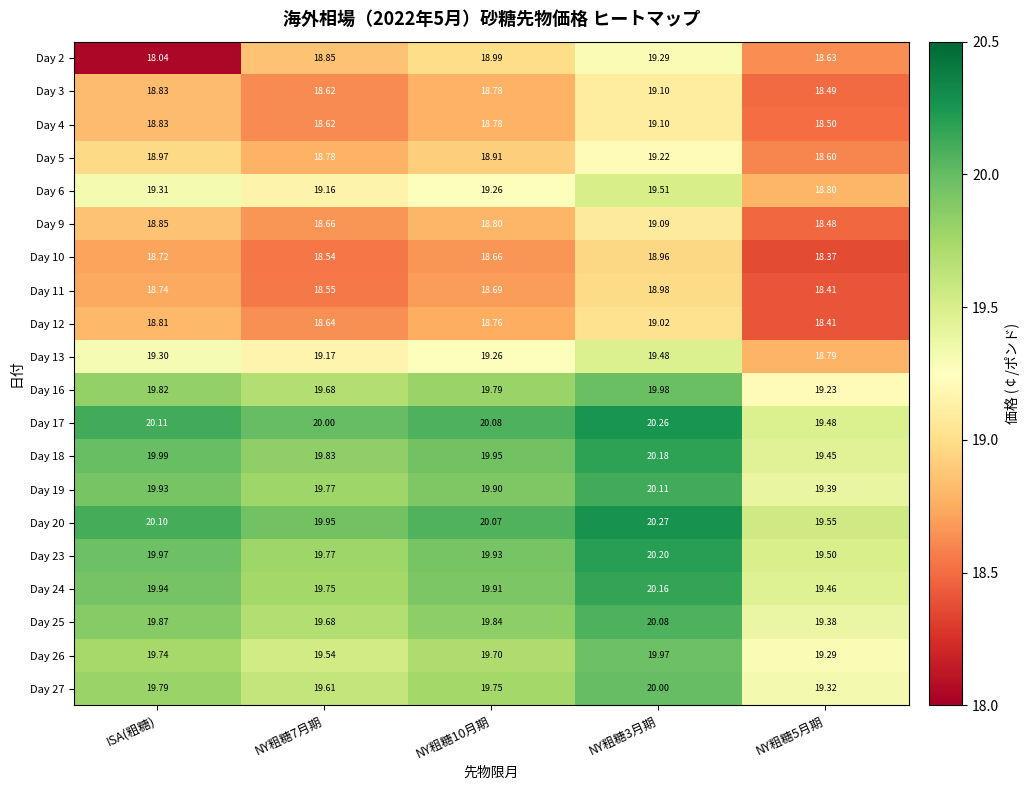

Which category has the lowest value across all series?

ISA(粗糖)